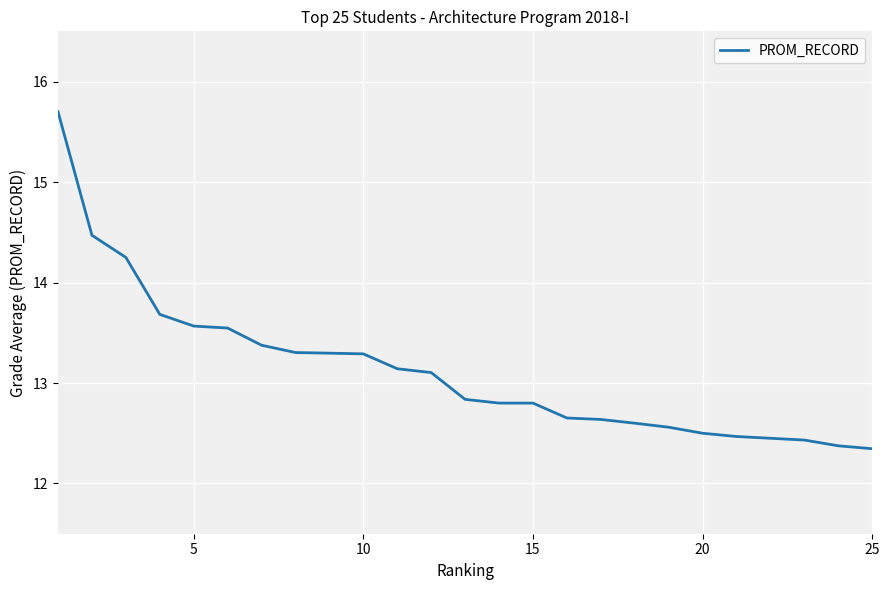

What is the smallest value displayed?

12.3